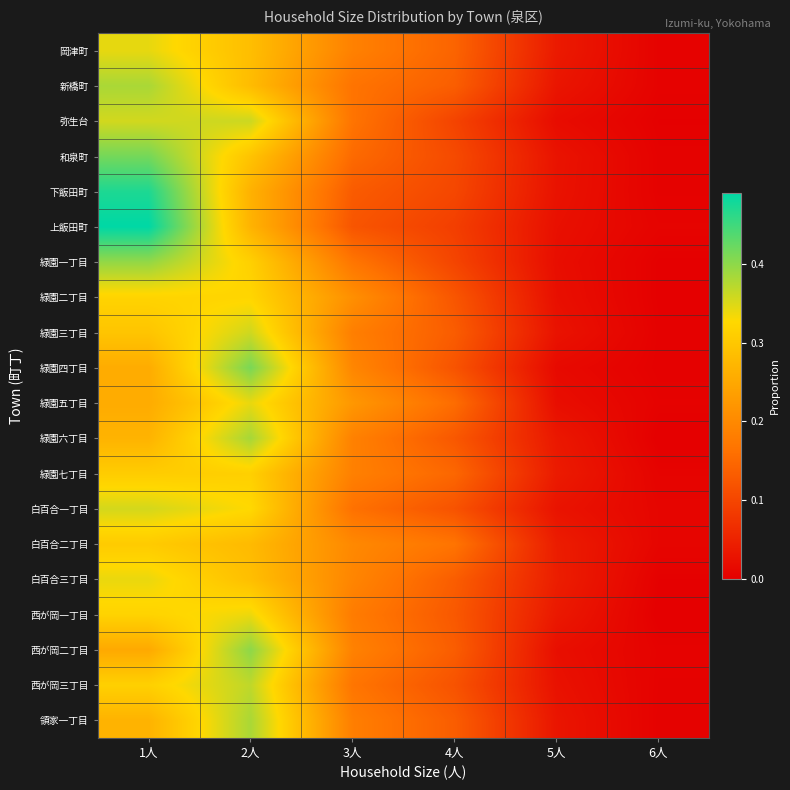

At 4人, list the series in order from largest to smallest.

白百合二丁目, 緑園五丁目, 緑園七丁目, 岡津町, 新橋町, 白百合三丁目, 領家一丁目, 西が岡二丁目, 緑園三丁目, 西が岡一丁目, 緑園六丁目, 緑園二丁目, 緑園四丁目, 西が岡三丁目, 白百合一丁目, 和泉町, 下飯田町, 緑園一丁目, 弥生台, 上飯田町